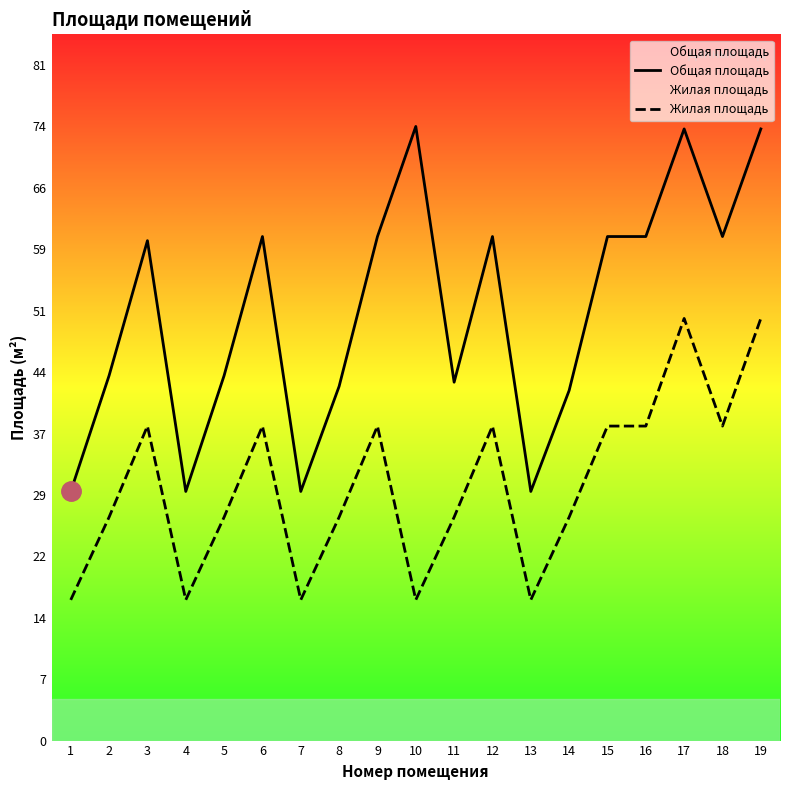

Reading right to left, transcribe all the data shown in this chart.

Общая площадь: 73.9	60.9	73.9	60.9	60.9	42.3	30.1	60.9	43.3	74.2	60.9	42.8	30.1	60.9	44.1	30.1	60.4	44.1	30.1
Жилая площадь: 51.0	38.0	51.0	38.0	38.0	27.0	17.0	38.0	27.0	17.0	38.0	27.0	17.0	38.0	27.0	17.0	38.0	27.0	17.0